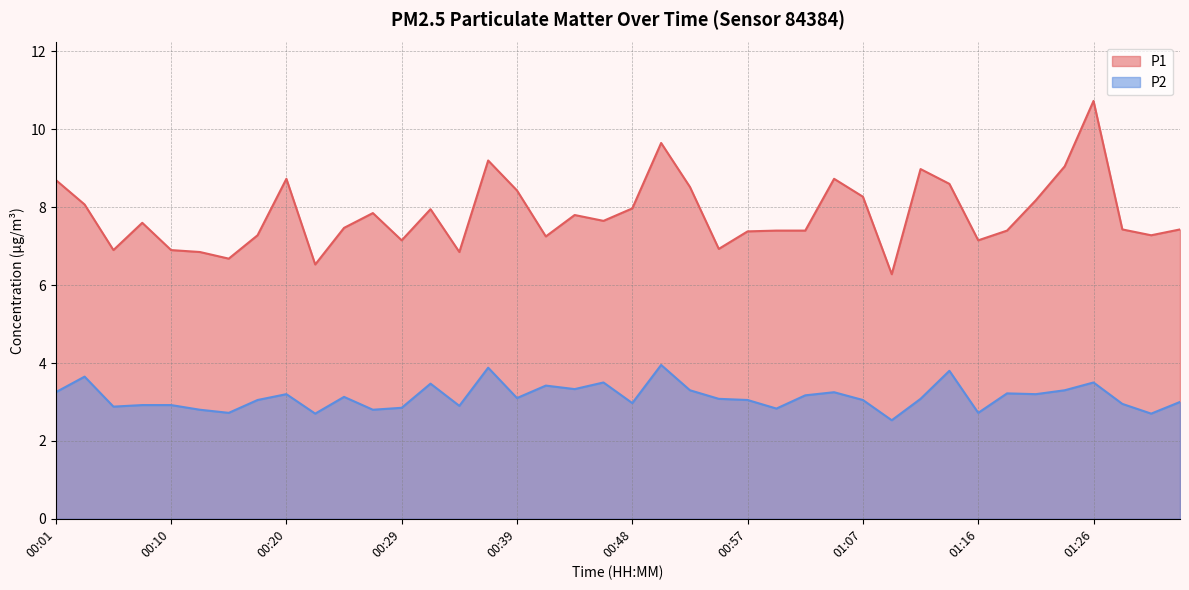

At which label does P2 first exceed 3?

00:01